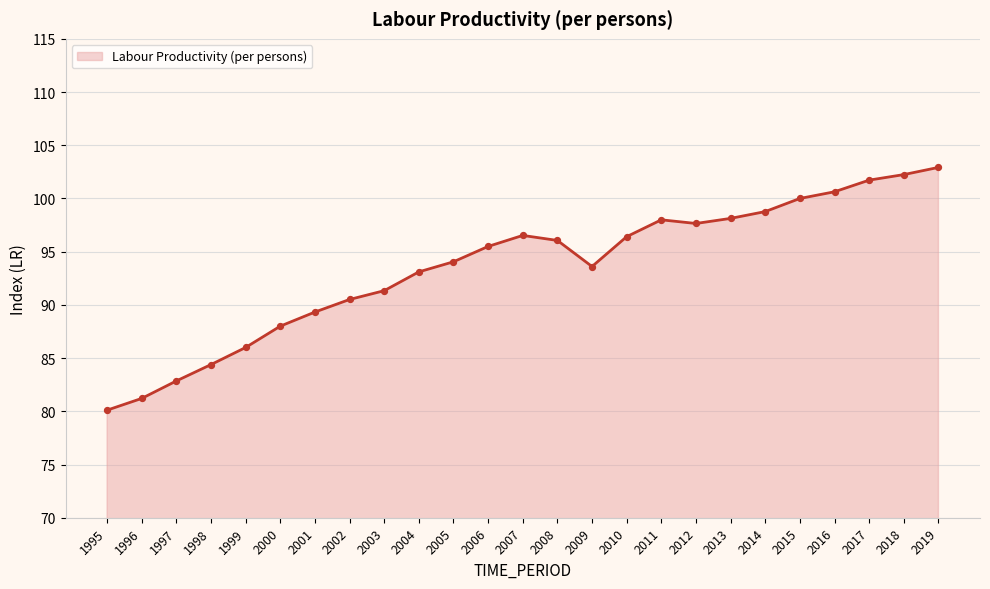

What is the change in value from 2003 to 2007?

+5.2